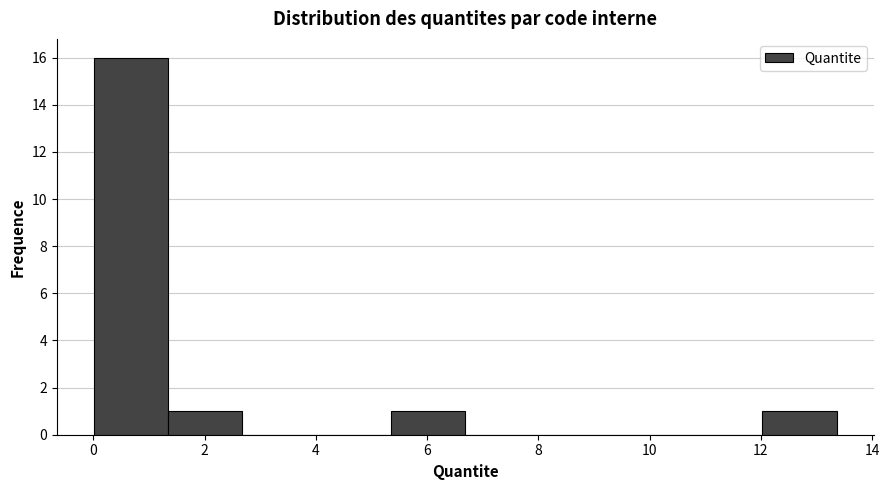

Reading left to right, list every bar in this chart as the range it spans on the x-axis followed by its height. Neither the bar edges nor the heights are printed on the chart, so give them approximately, as read against the axes.

0.0 to 1.4: 16
1.4 to 2.6: 1
2.6 to 4.0: 0
4.0 to 5.4: 0
5.4 to 6.6: 1
6.6 to 8.0: 0
8.0 to 9.4: 0
9.4 to 10.6: 0
10.6 to 12.0: 0
12.0 to 13.4: 1